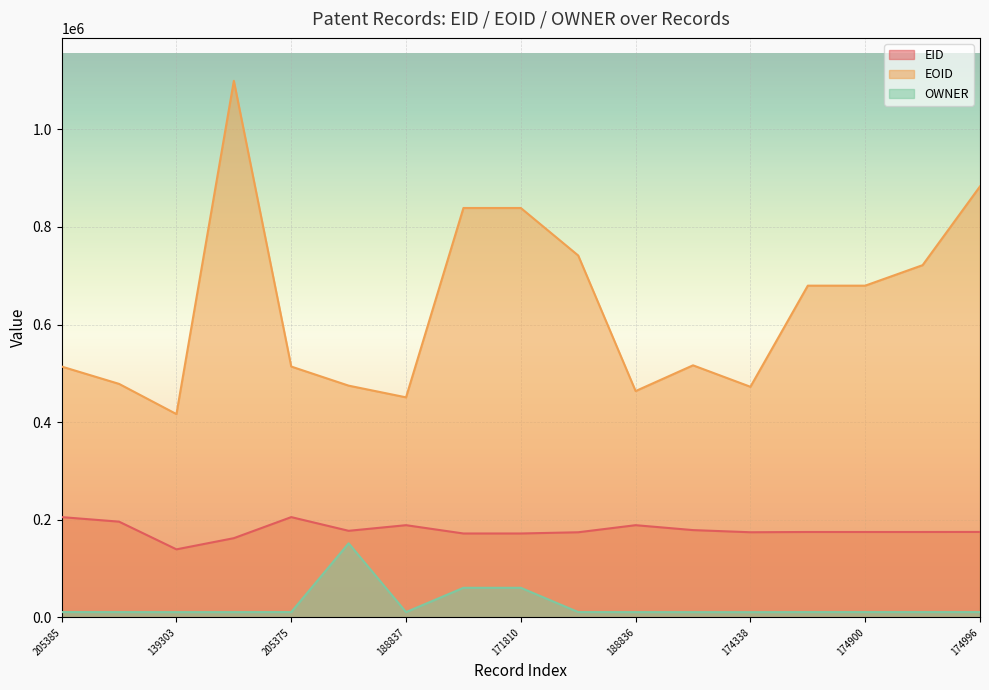

At which category is the sum across all series the highest?

162229